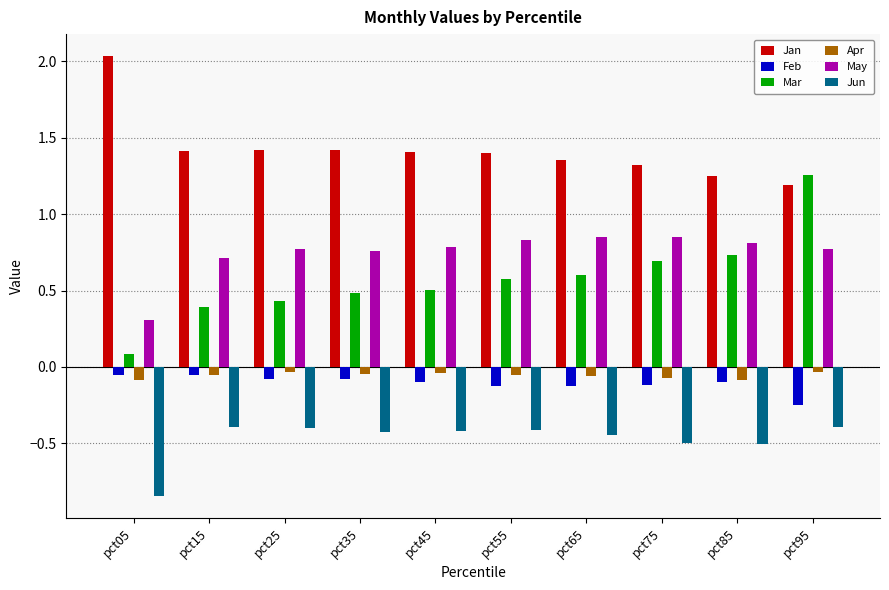

Which series has the widest spread of values?

Mar